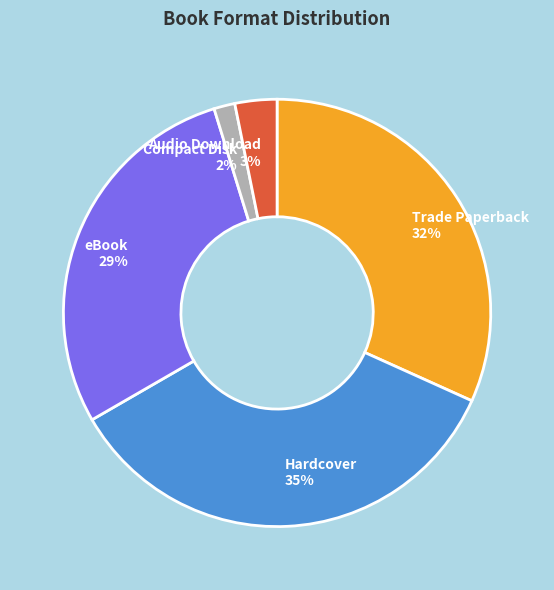

What percentage is the Compact Disk slice, to the nearest percent?

2%